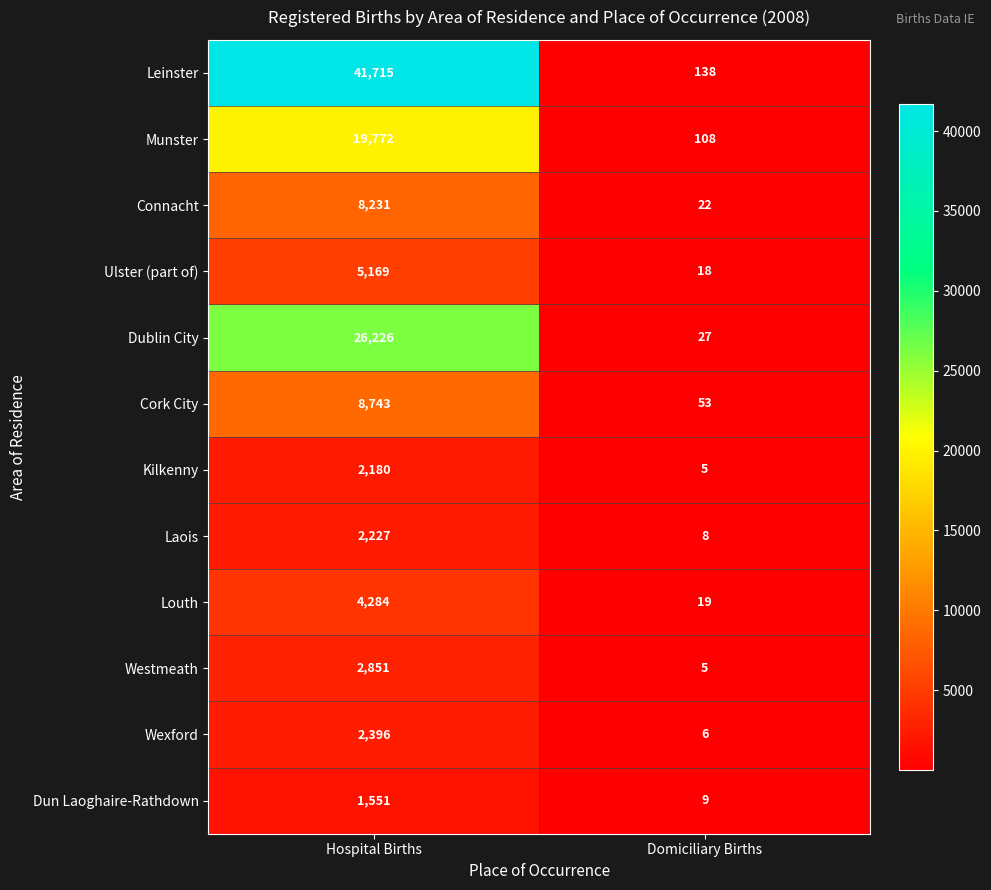

The Westmeath series shows 5 at Domiciliary Births. True or false?

True